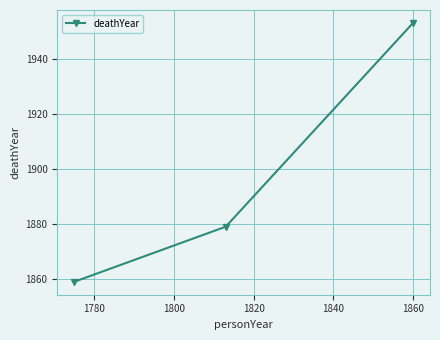

What is the sum of all values?

5691